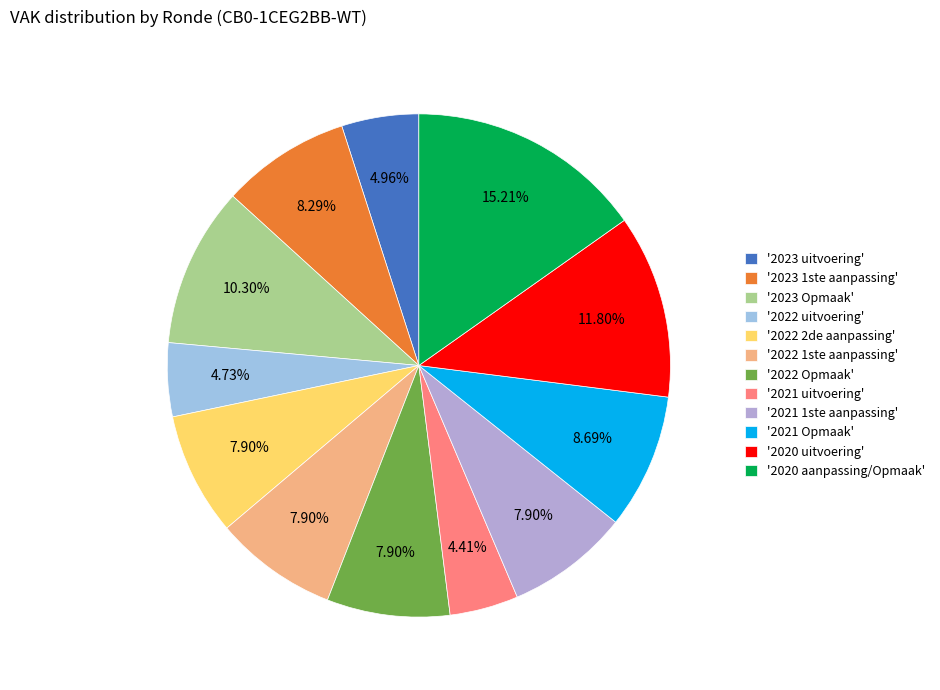

How many slices are in this pie chart?

12